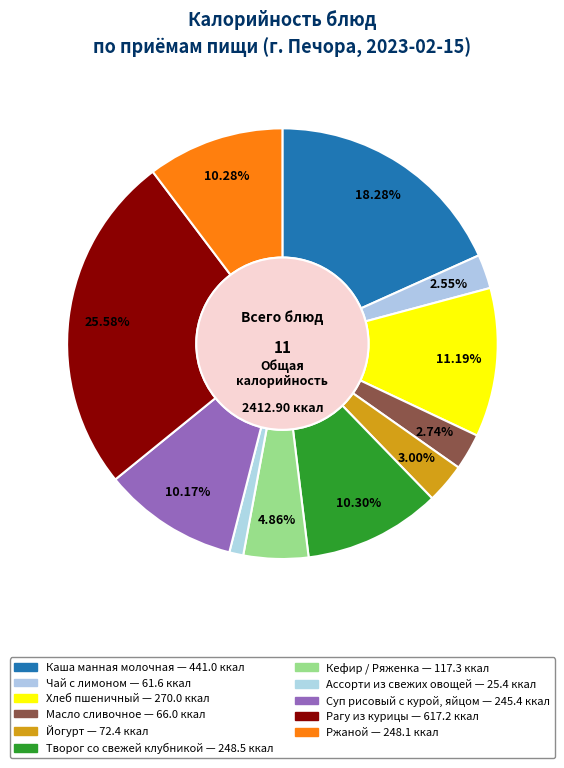

What is the change in value from Йогурт to Кефир / Ряженка?

+44.9